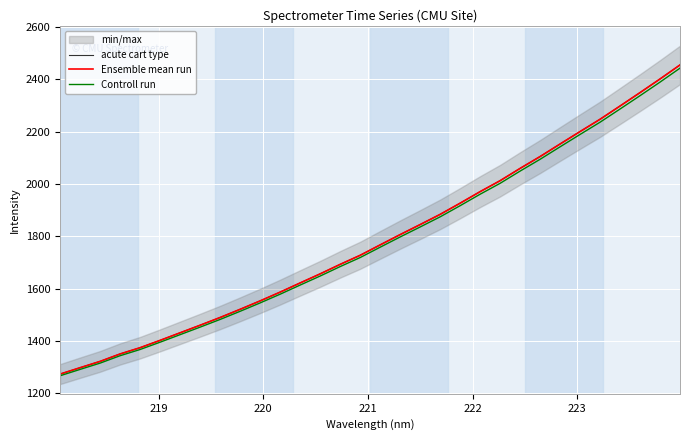

Reading right to left, what are all the values shown in this chart?

acute cart type: 2454.9	2401.2	2349.2	2298.0	2247.4	2200.4	2152.8	2104.9	2059.6	2012.7	1970.8	1926.7	1883.9	1844.9	1806.6	1767.3	1727.5	1692.8	1656.5	1621.8	1586.8	1553.2	1521.1	1489.8	1460.2	1431.3	1402.3	1374.3	1350.3	1321.9	1297.8	1273.3
Ensemble mean run: 2454.9	2401.2	2349.2	2298.0	2247.4	2200.4	2152.8	2104.9	2059.6	2012.7	1970.8	1926.7	1883.9	1844.9	1806.6	1767.3	1727.5	1692.8	1656.5	1621.8	1586.8	1553.2	1521.1	1489.8	1460.2	1431.3	1402.3	1374.3	1350.3	1321.9	1297.8	1273.3
Controll run: 2442.6	2389.2	2337.4	2286.5	2236.1	2189.4	2142.1	2094.4	2049.3	2002.6	1960.9	1917.1	1874.5	1835.7	1797.6	1758.4	1718.9	1684.4	1648.2	1613.7	1578.8	1545.5	1513.4	1482.3	1452.9	1424.1	1395.3	1367.4	1343.6	1315.3	1291.3	1266.9